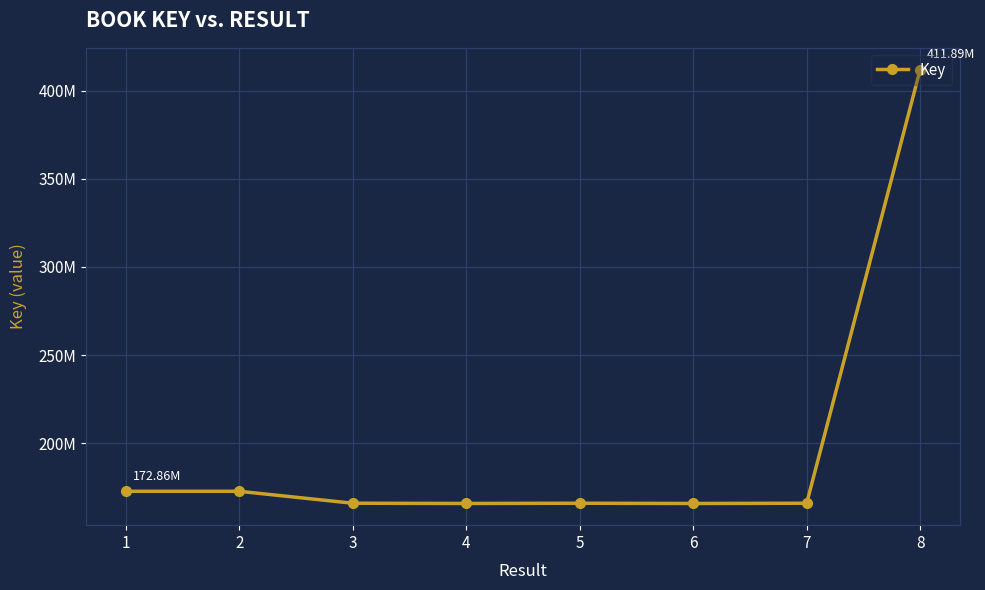

What value does the data have at 8, to the nearest 50?

411885550